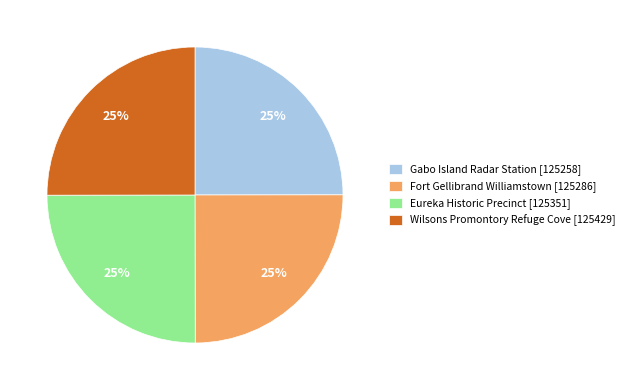

To the nearest percent, what portion does Gabo Island Radar Station represent?

25%